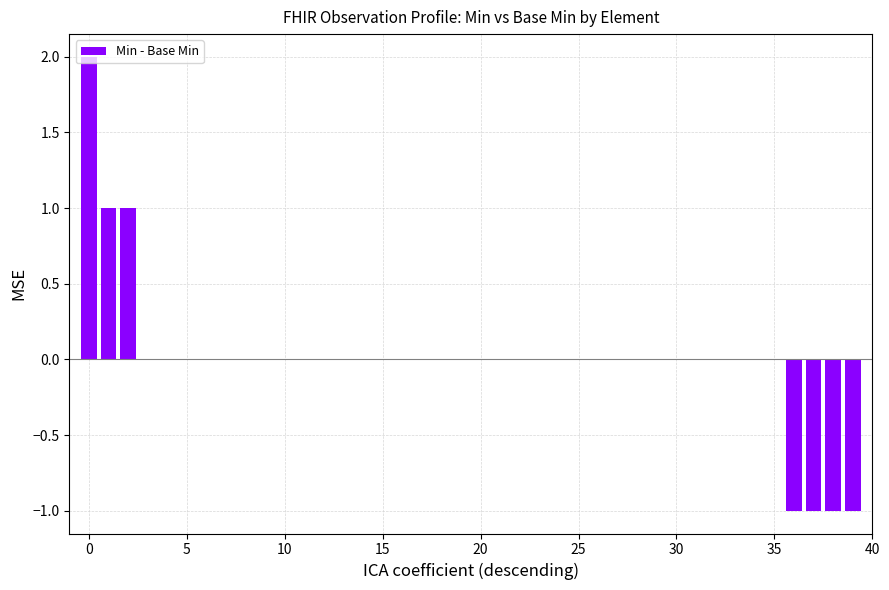

How many distinct data groups are displayed?

1